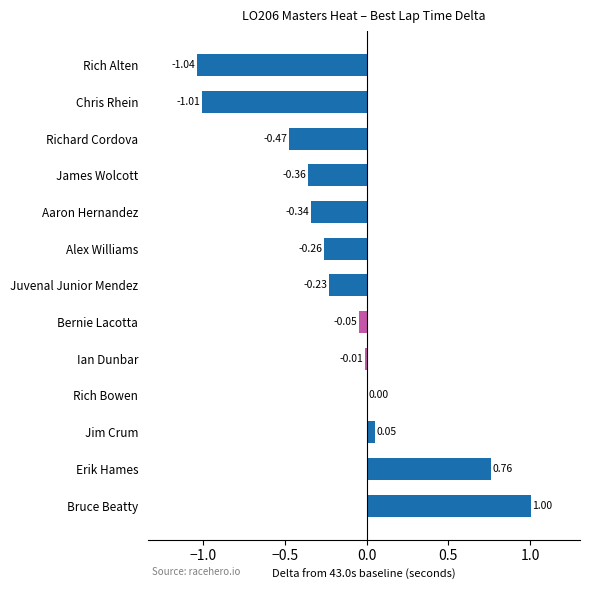

How many distinct data groups are displayed?

1